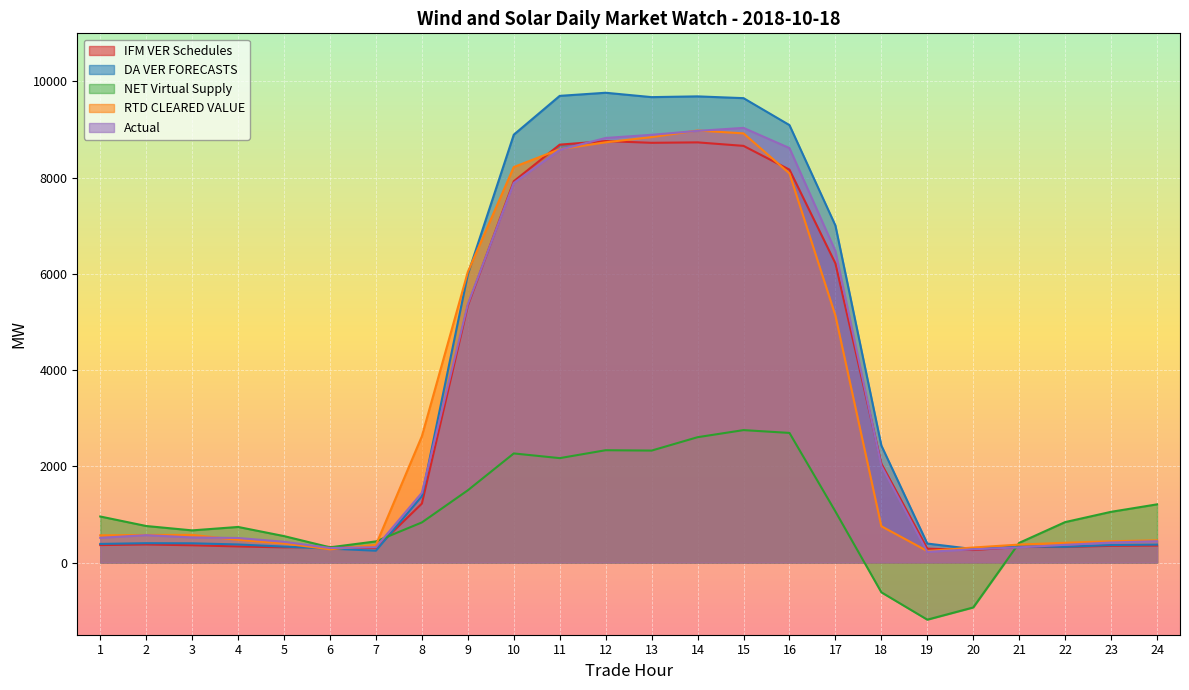

At which category does Actual reach its first local valley?

6